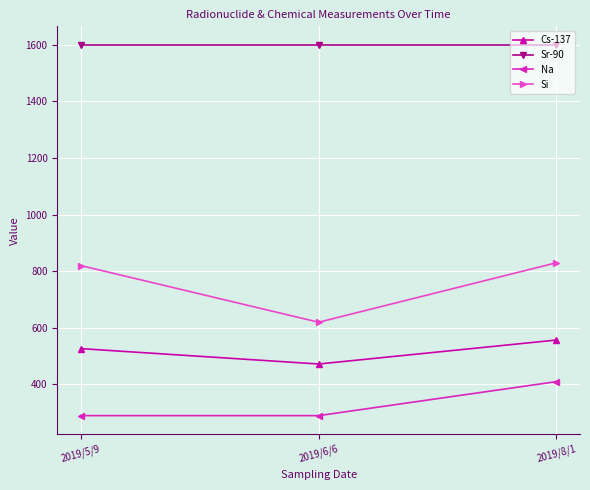

What is the total value across all series at 2019/5/9?

3236.7